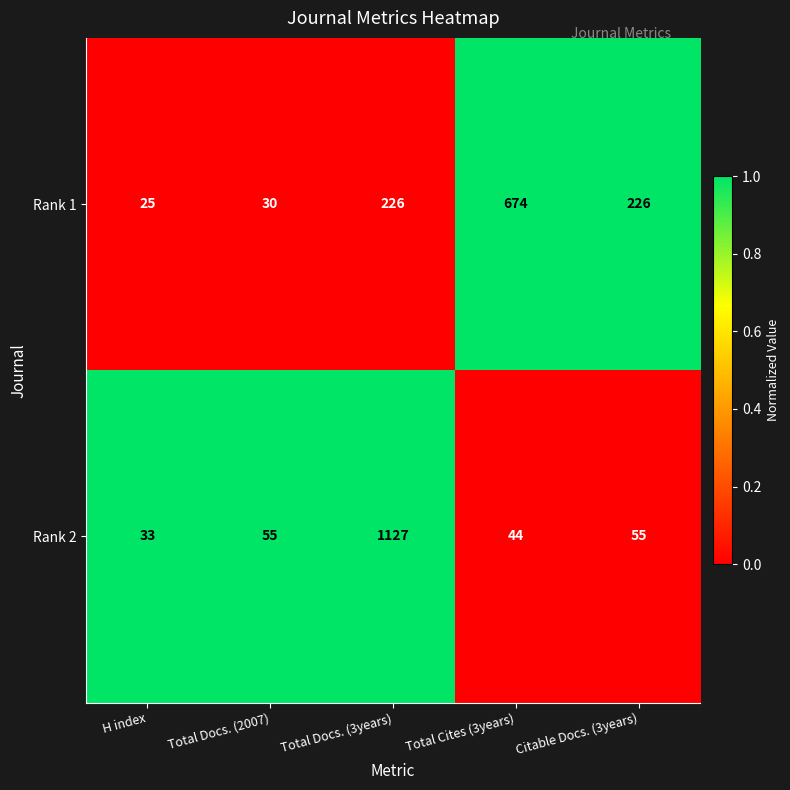

What is the total value across all series at Total Docs. (3years)?

1353